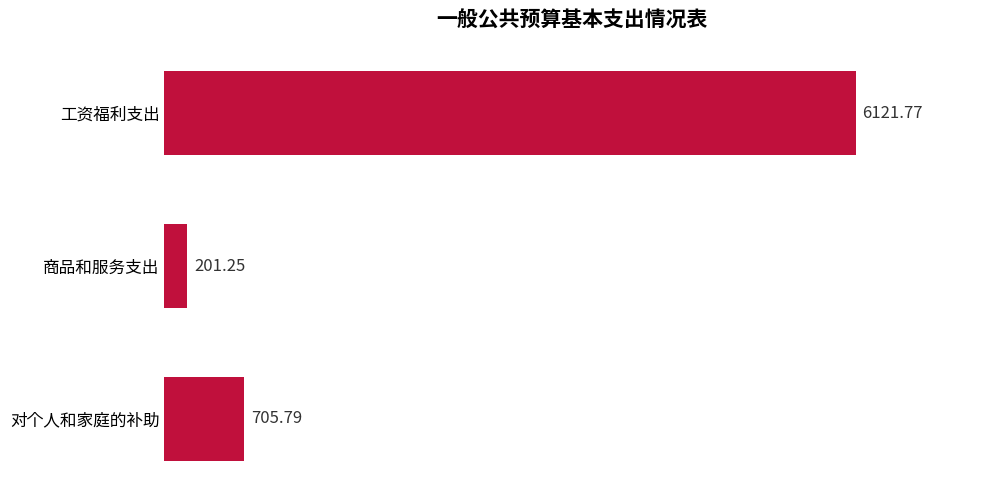

How many distinct data groups are displayed?

1